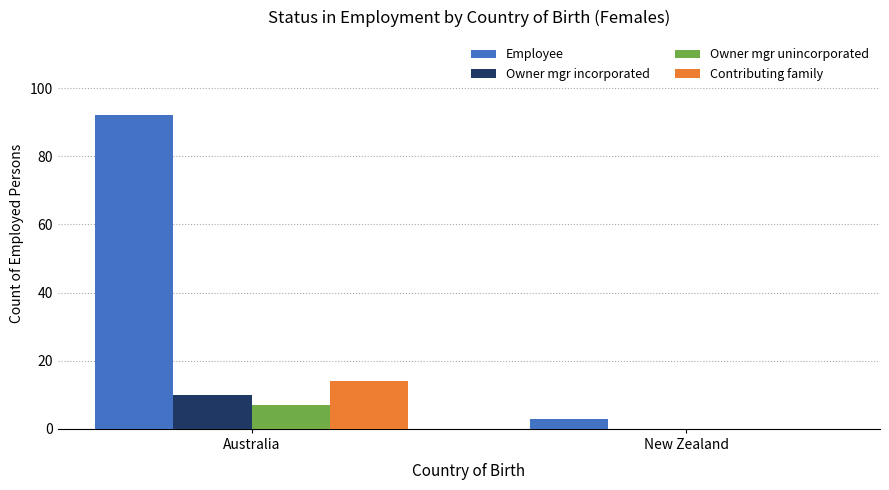

What is the sum of all Employee values?

95